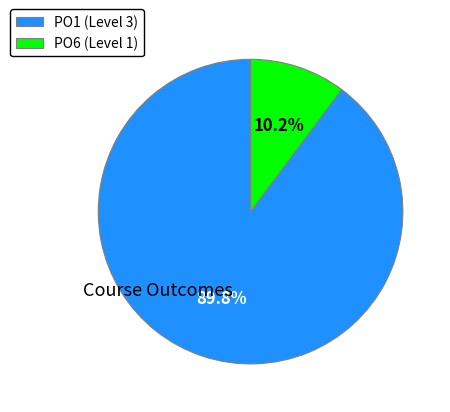

Approximately how many times larger is the value at PO1 (Level 3) compared to PO6 (Level 1)?

8.8